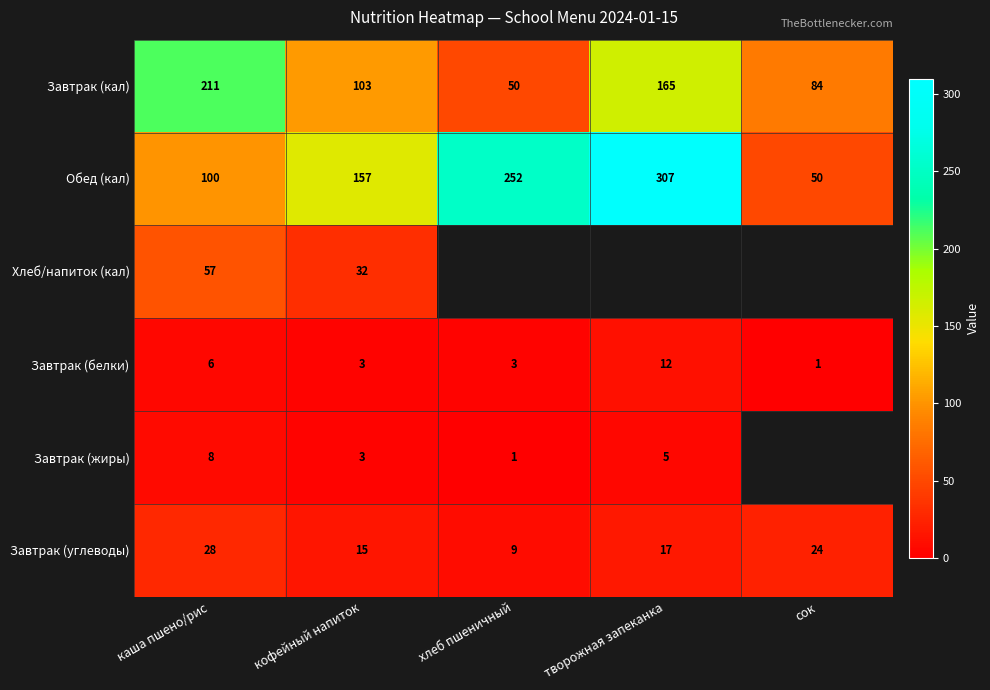

List the labels in order of Обед (кал) value, smallest first.

сок, каша пшено/рис, кофейный напиток, хлеб пшеничный, творожная запеканка